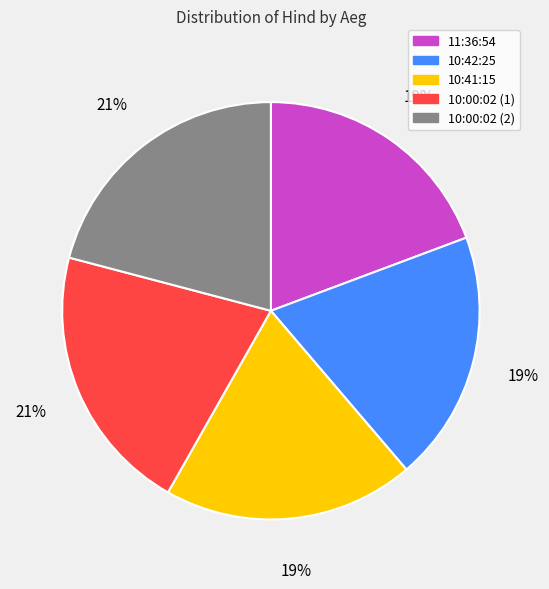

To the nearest percent, what is the average slice percentage?

20%